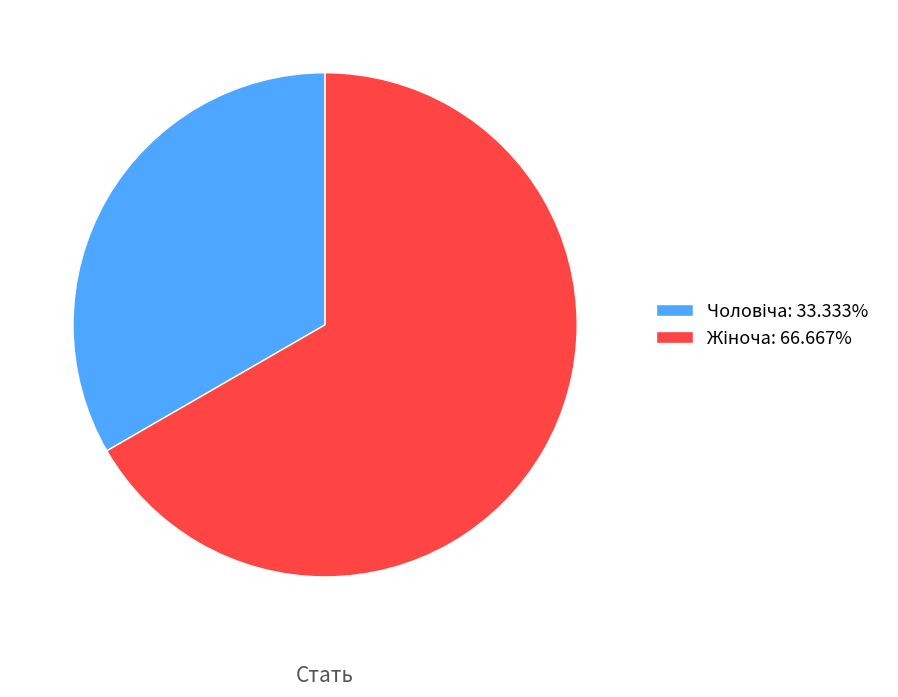

Is there a majority slice in this chart?

Yes